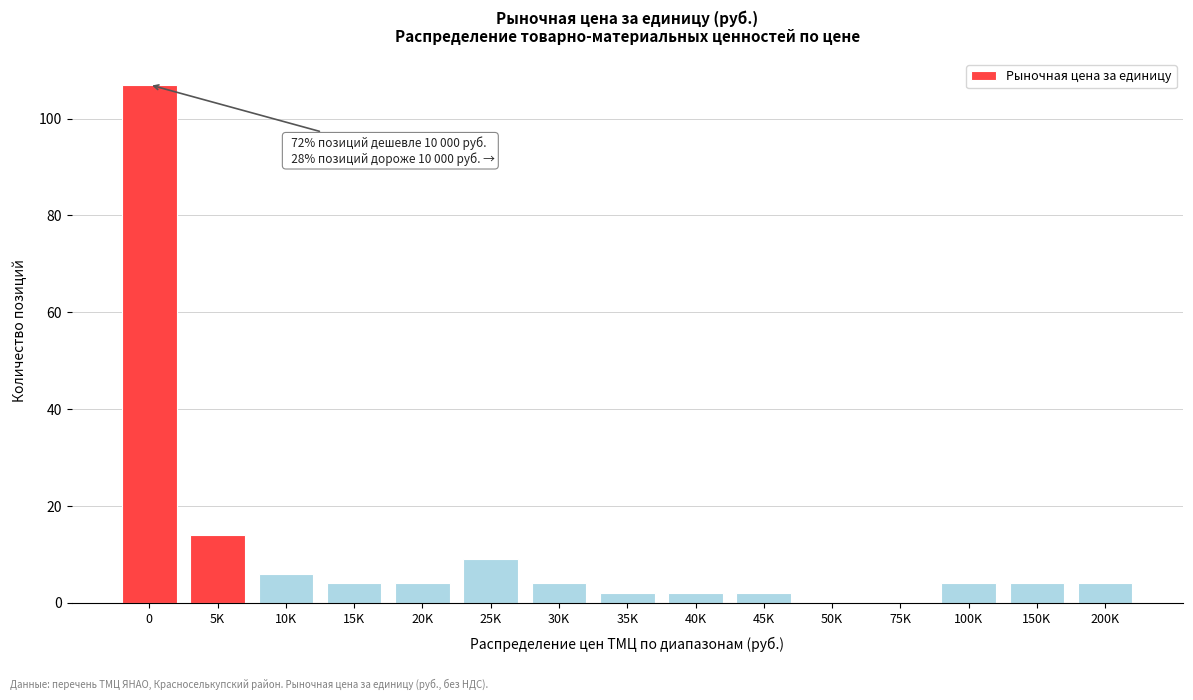

Reading left to right, extract all data points from this chart.

0=107	5K=14	10K=6	15K=4	20K=4	25K=9	30K=4	35K=2	40K=2	45K=2	50K=0	75K=0	100K=4	150K=4	200K=4